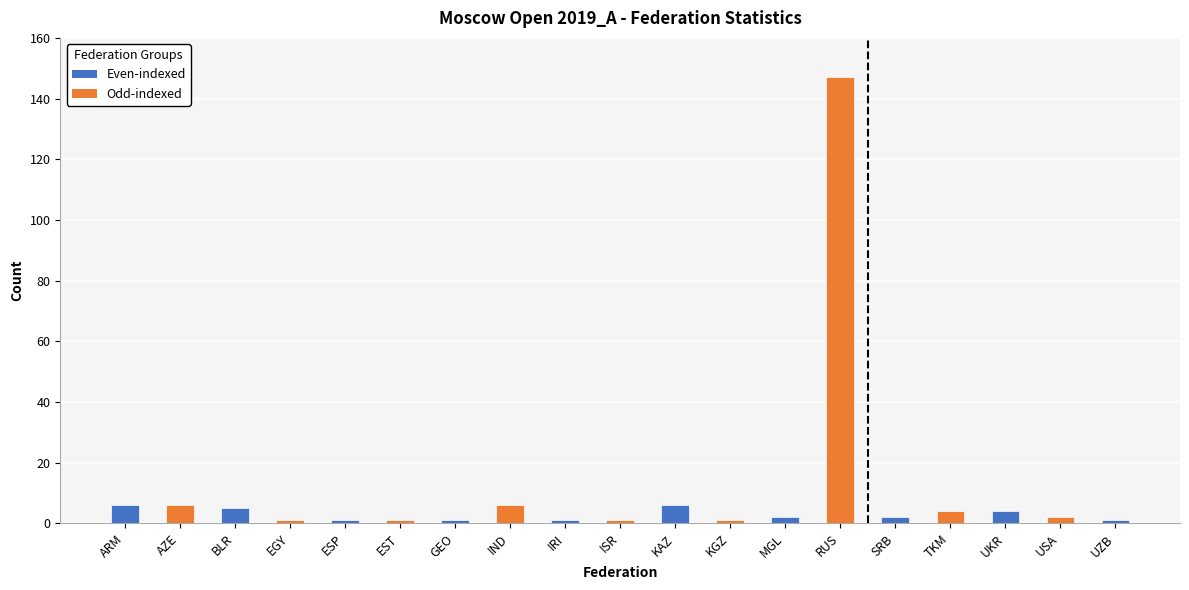

What position from the left is BLR?

3